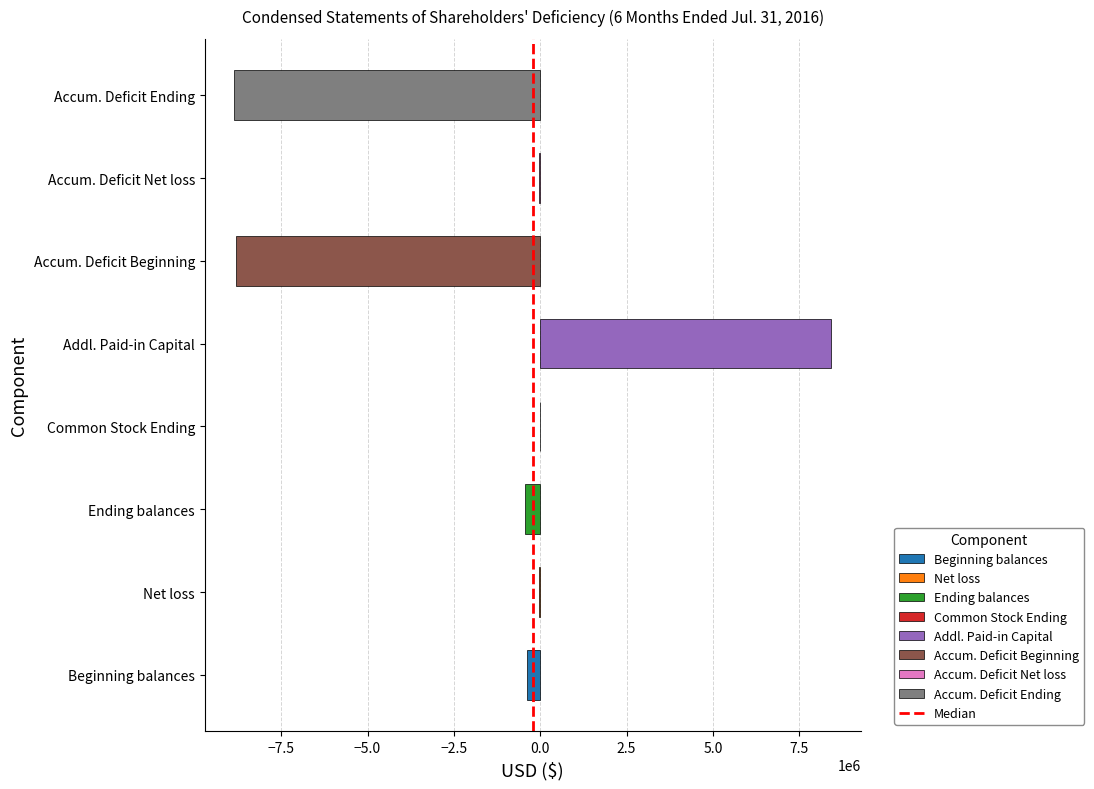

What is the greatest value displayed?

8418684